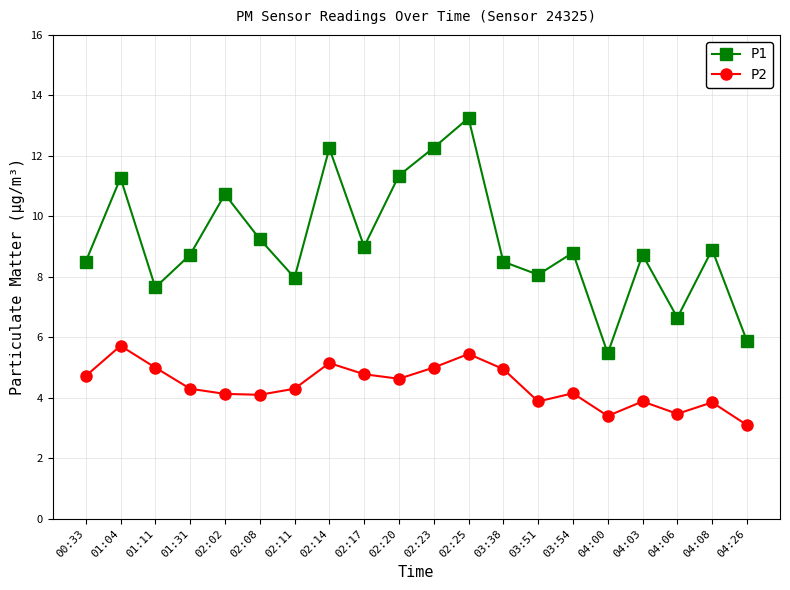

What is the lowest value of the P1 series?

5.5